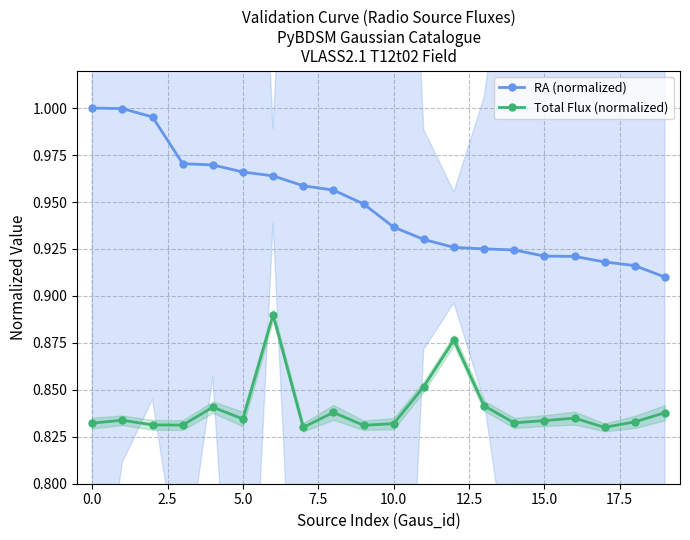

Reading left to right, extract all data points from this chart.

RA (normalized): 1.0	1.0	1.0	1.0	1.0	1.0	1.0	1.0	1.0	0.9	0.9	0.9	0.9	0.9	0.9	0.9	0.9	0.9	0.9	0.9
Total Flux (normalized): 0.8	0.8	0.8	0.8	0.8	0.8	0.9	0.8	0.8	0.8	0.8	0.9	0.9	0.8	0.8	0.8	0.8	0.8	0.8	0.8